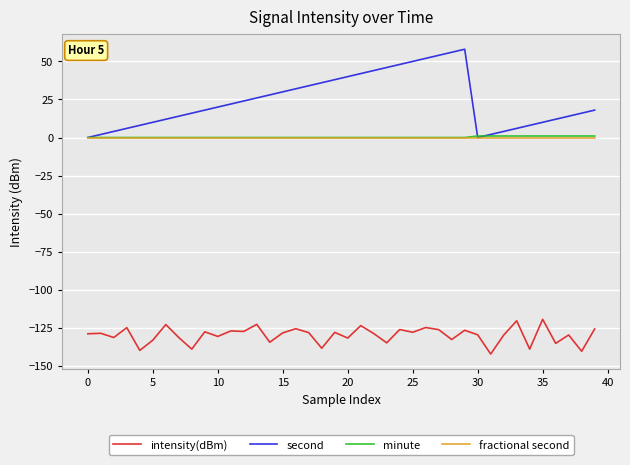

Which series has the largest range (max minus min)?

second